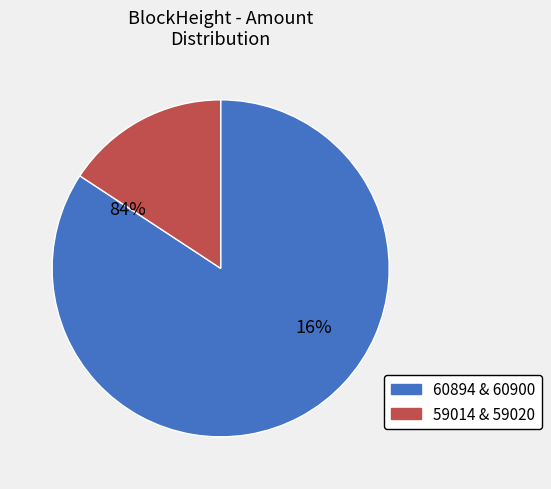

What is the ratio of the value at 60900 to the value at 60894?

1.0